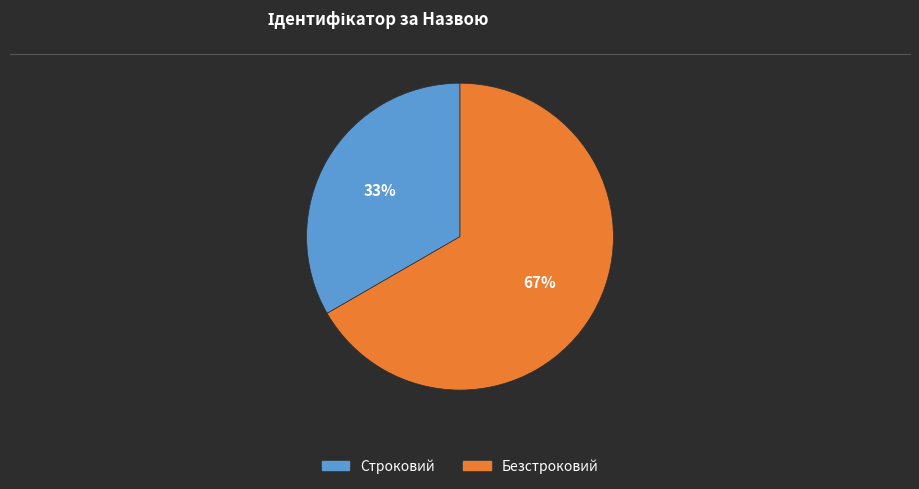

To the nearest percent, what is the average slice percentage?

50%